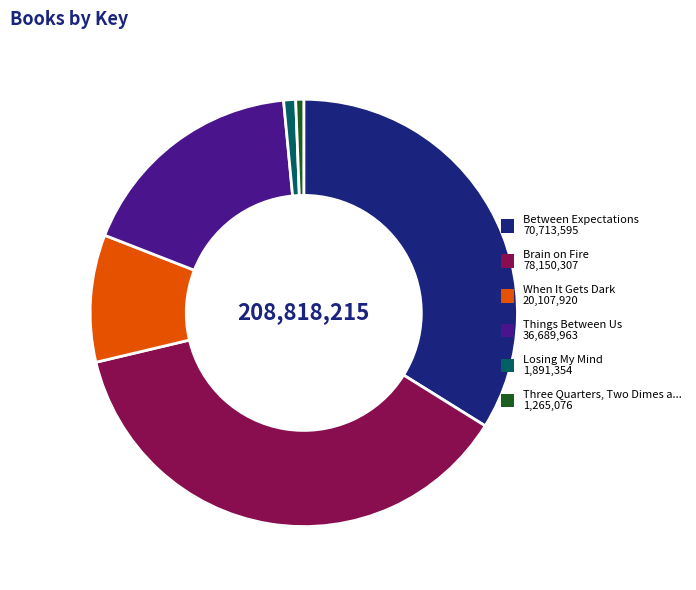

Is there any slice that represents more than half of the pie?

No